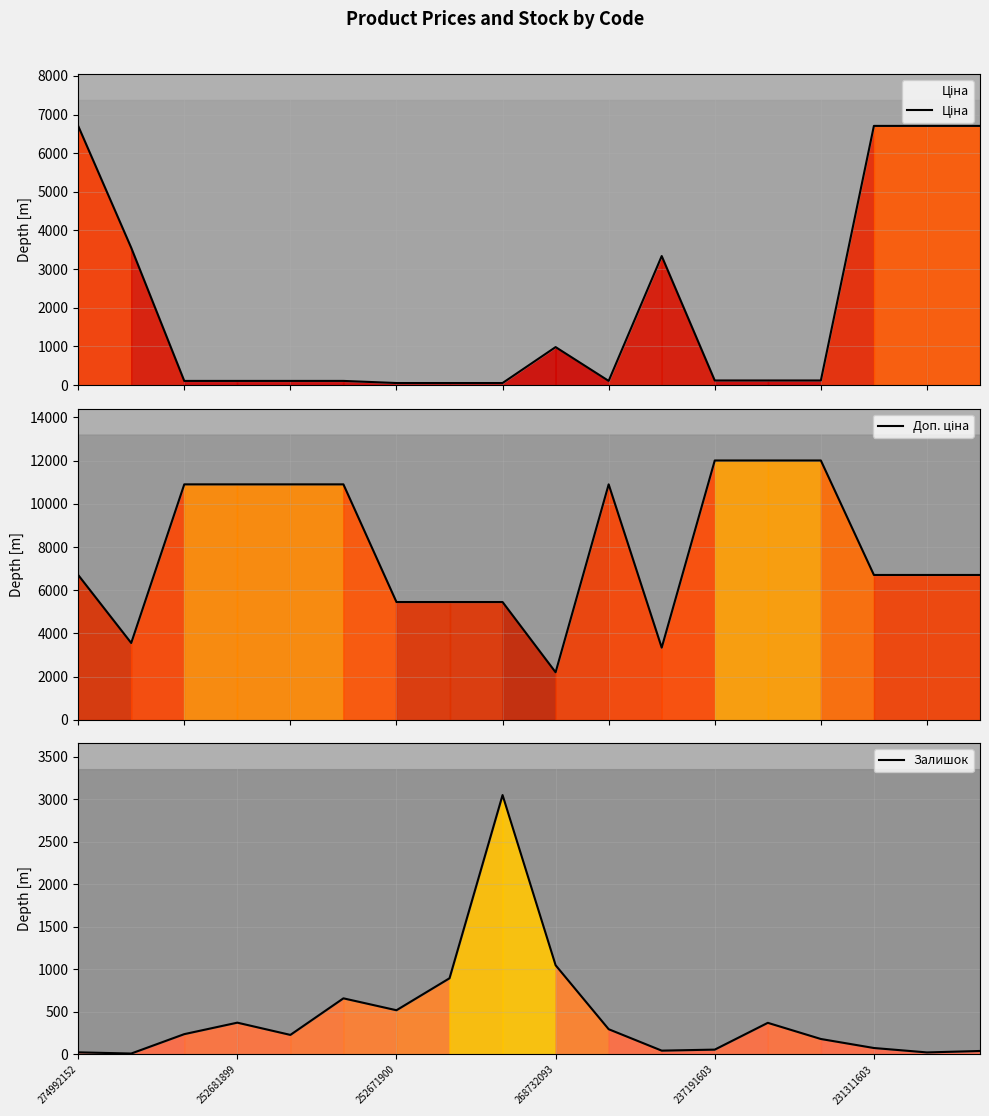

How many lines are shown in the chart?

3